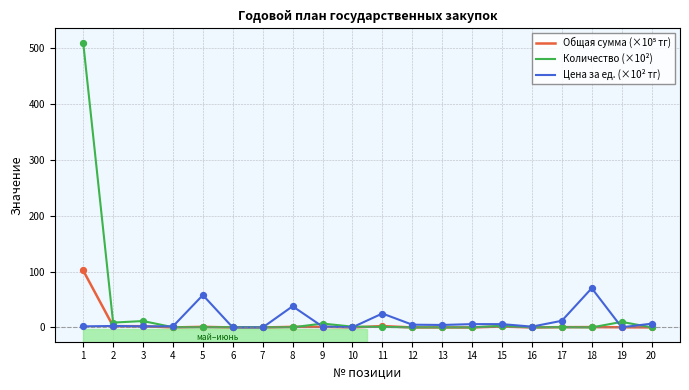

At which category is the sum across all series the highest?

1